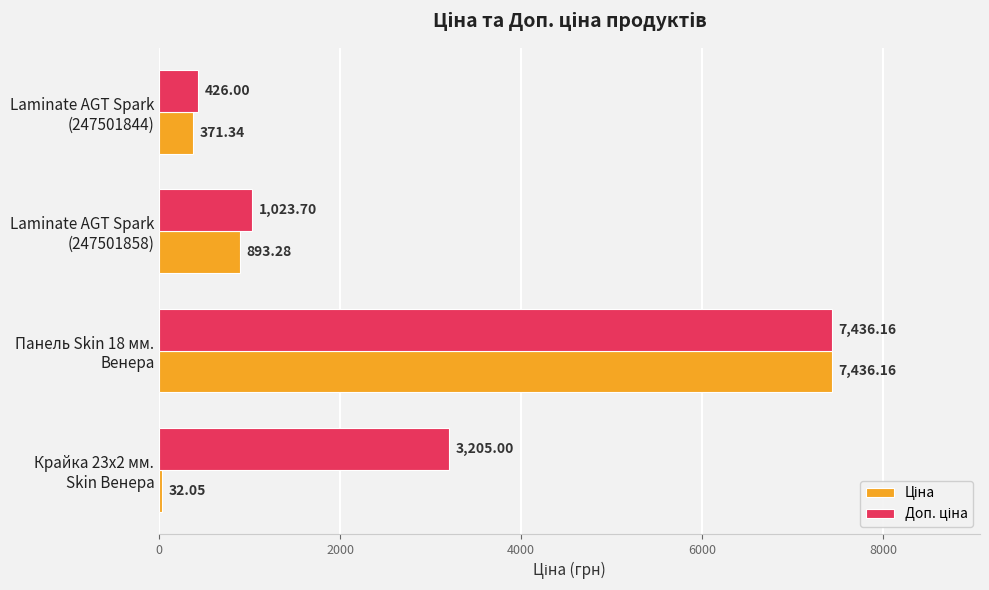

At how many categories does at least one series exceed 39?

4